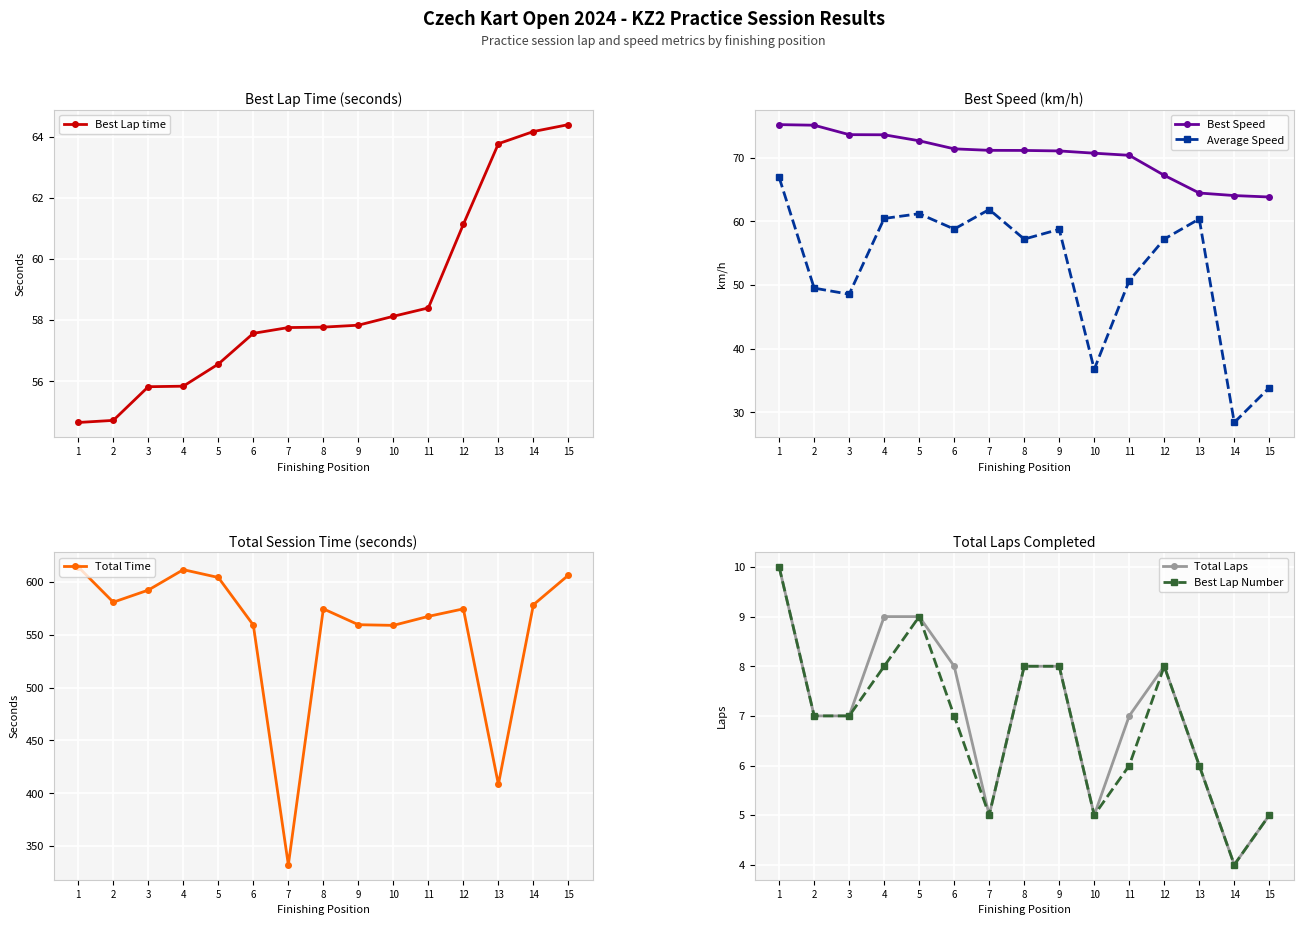

At which category does the chart reach its peak across all series?

1